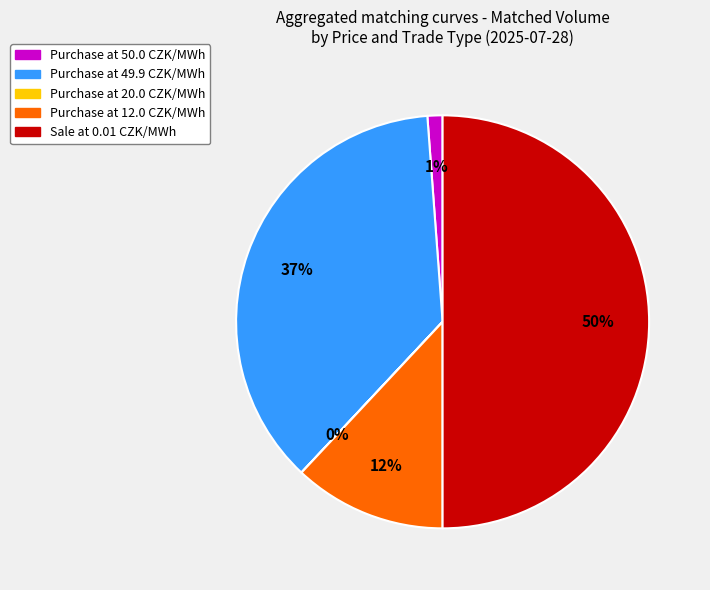

To the nearest percent, what is the difference between the largest and smallest slice percentages?

50%